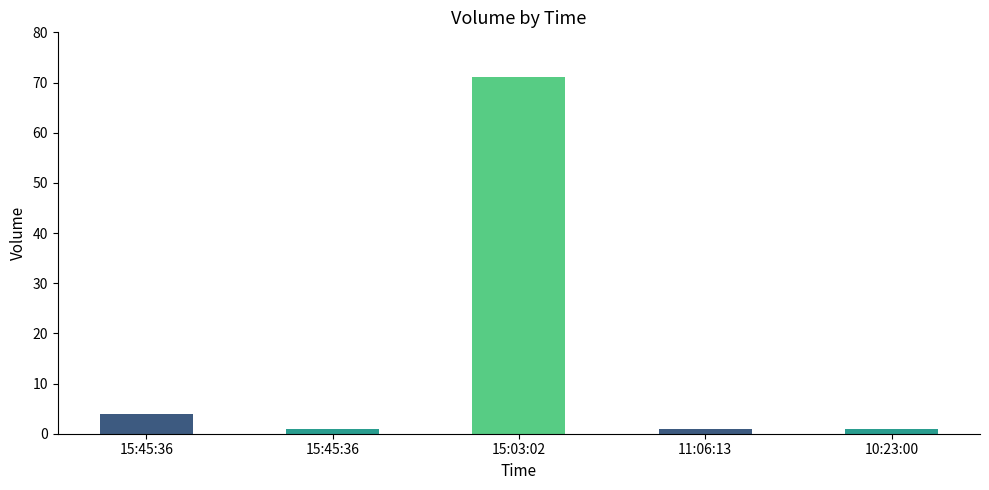

Reading left to right, transcribe all the data shown in this chart.

15:45:36=4	15:45:36=1	15:03:02=71	11:06:13=1	10:23:00=1